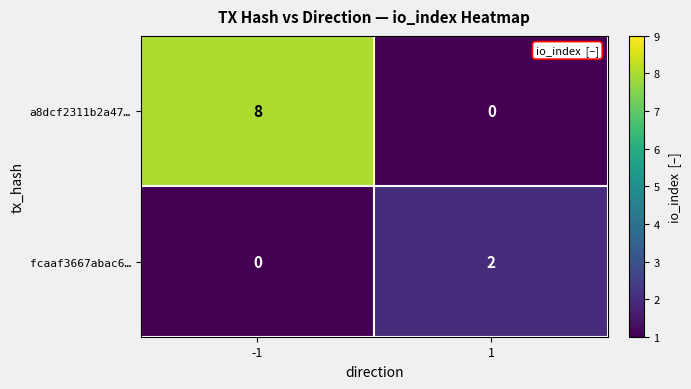

What is the sum of the a8dcf2311b2a47… values at -1 and 1?

8